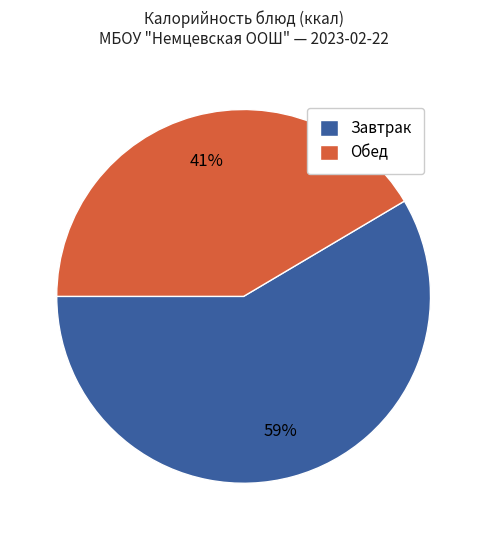

Is the sum of Обед and Завтрак greater than half?

Yes